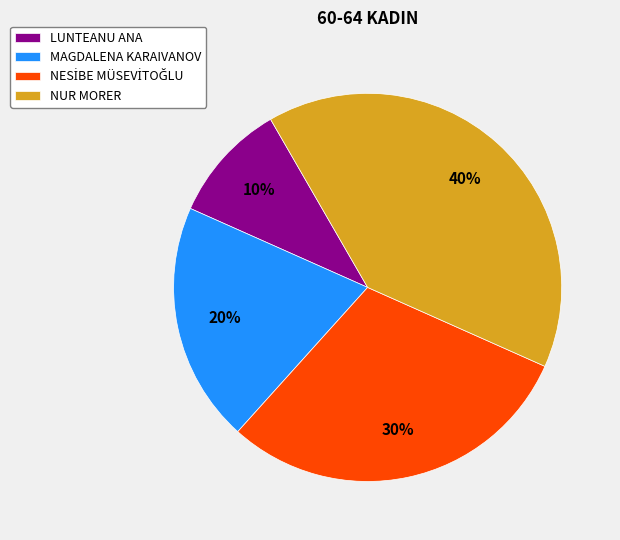

To the nearest percent, what is the difference between the largest and smallest slice percentages?

30%